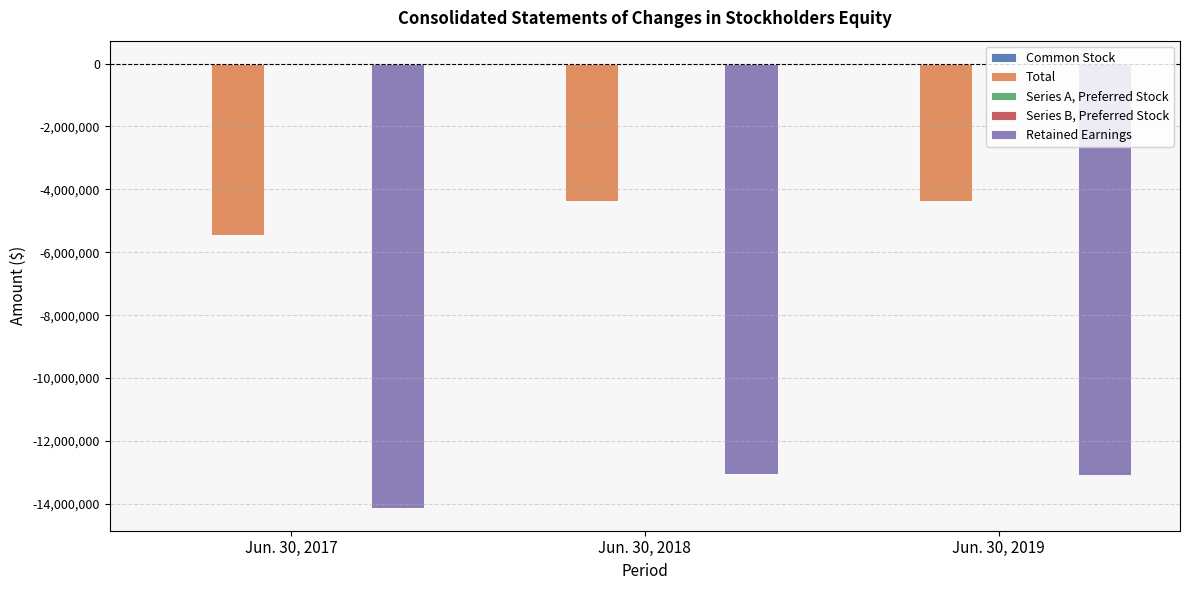

Is it true that Retained Earnings equals -20843523 at Jun. 30, 2019?

False